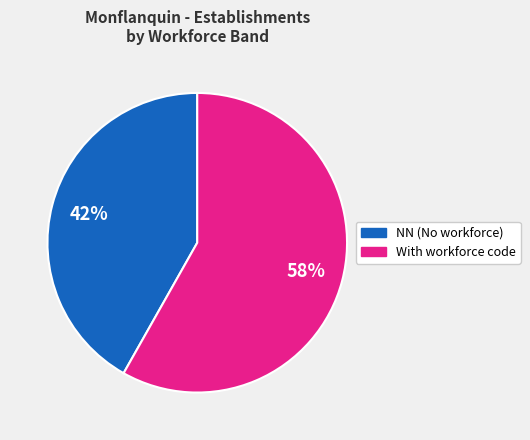

Is there any slice that represents more than half of the pie?

Yes